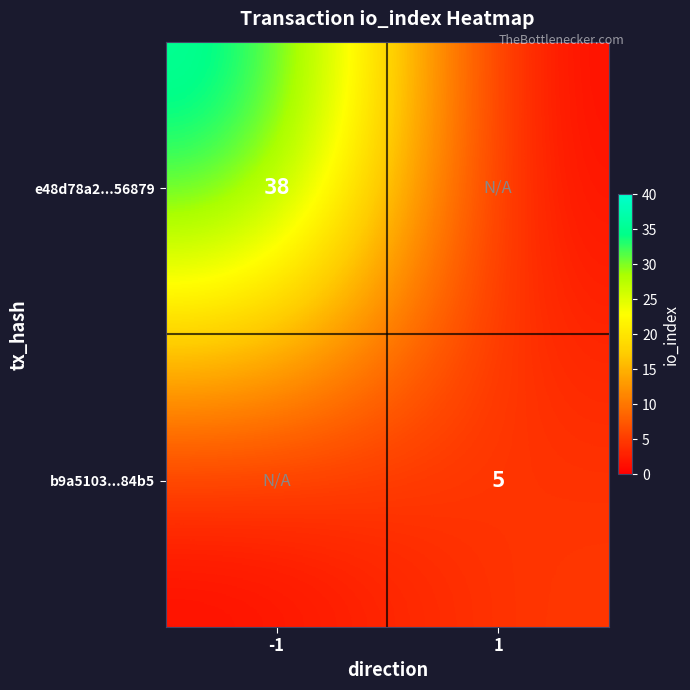

Is it true that b9a5103...84b5 equals 2 at 1?

False